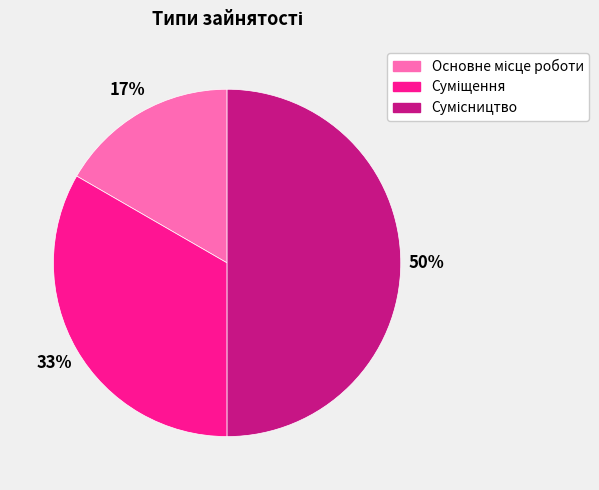

To the nearest percent, what is the difference between the largest and smallest slice percentages?

33%